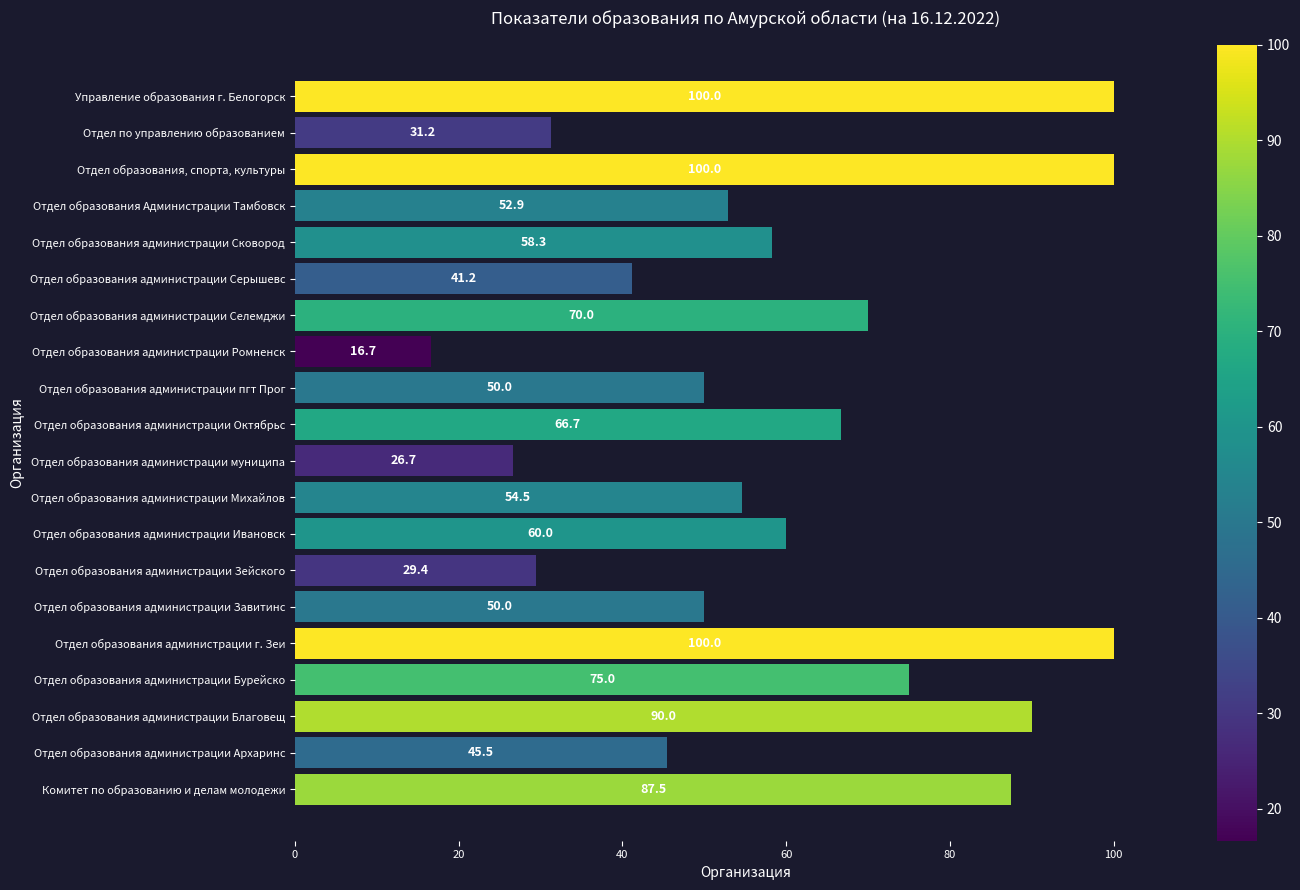

True or false: the data shows 50.0 at Отдел образования администрации пгт Прог.

True